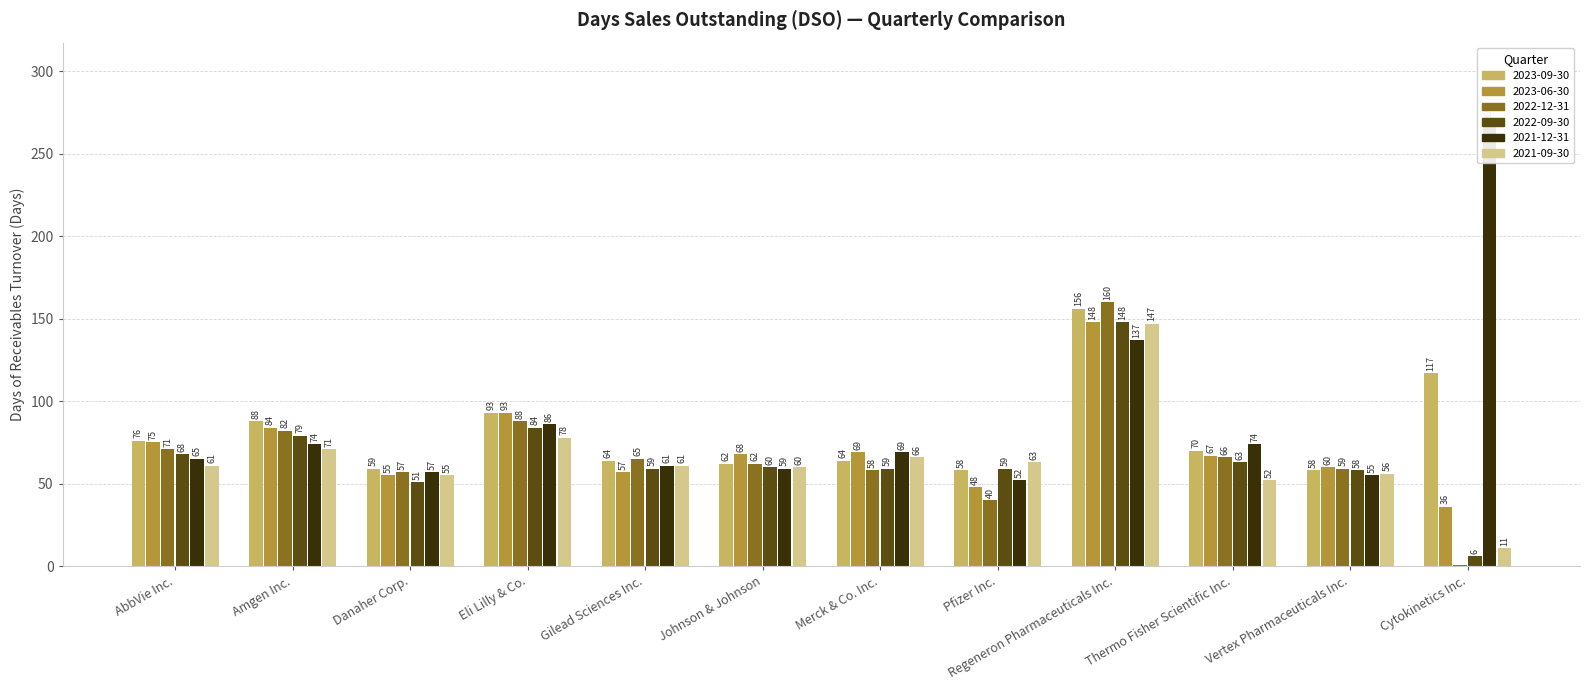

What is the difference between the highest and lowest values at Thermo Fisher Scientific Inc.?

22